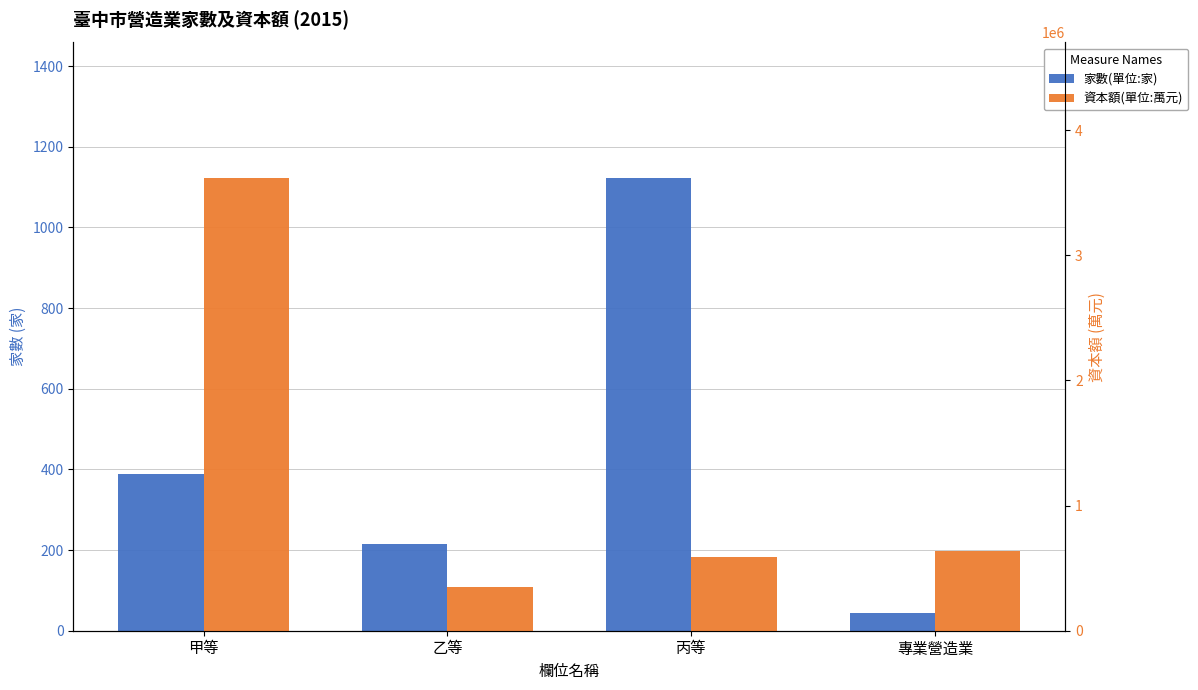

At which category is the sum across all series the highest?

甲等